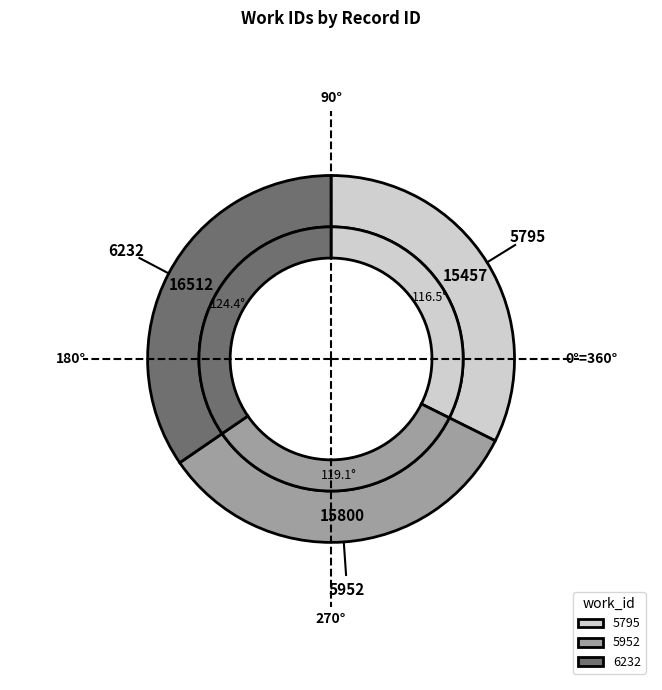

Is the sum of 6232 and 5795 greater than half?

Yes